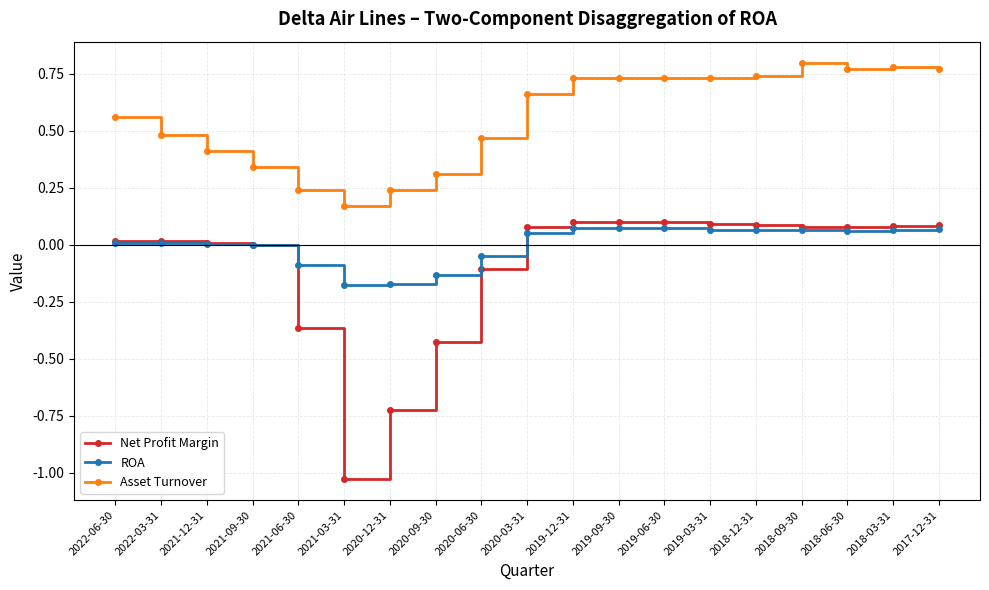

True or false: Asset Turnover has a value of 0.8 at 2018-03-31.

True